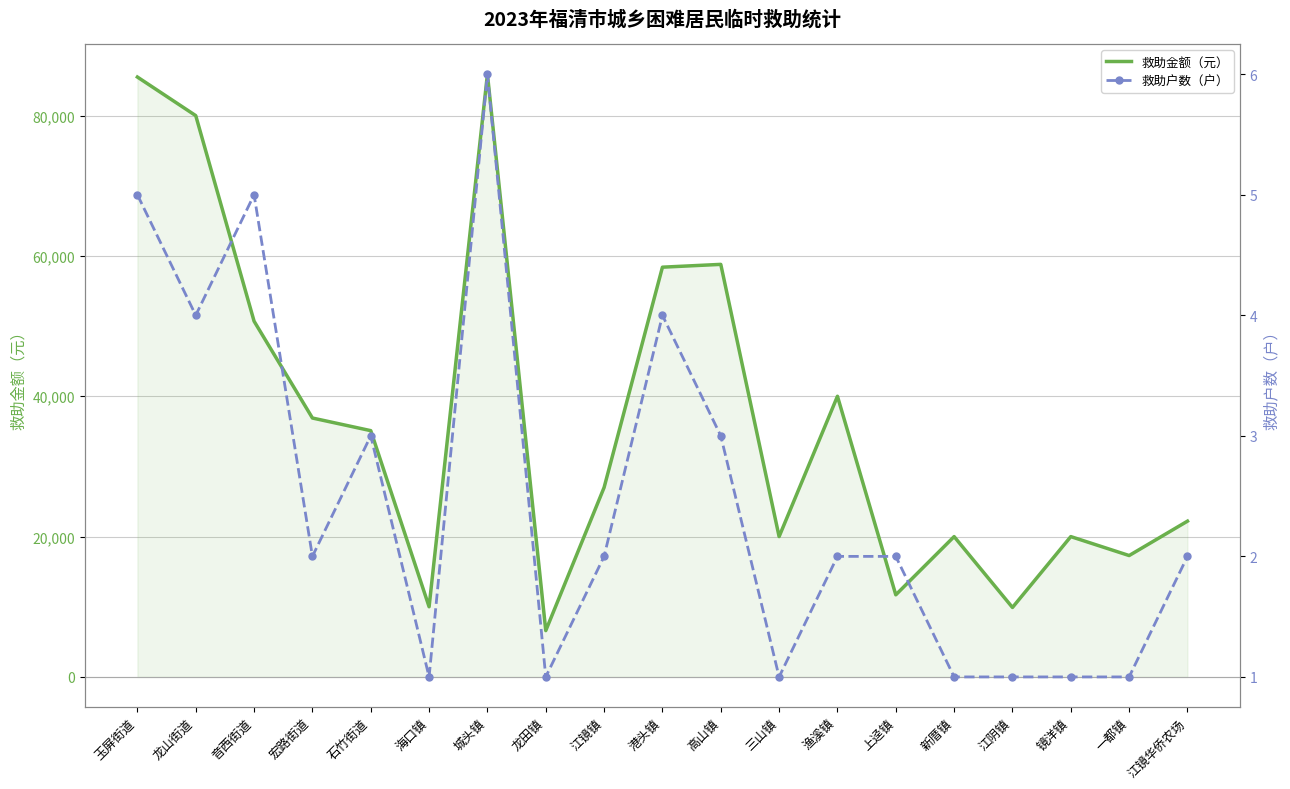

Rank the series by their average value, from highest to lowest.

救助金额（元）, 救助户数（户）